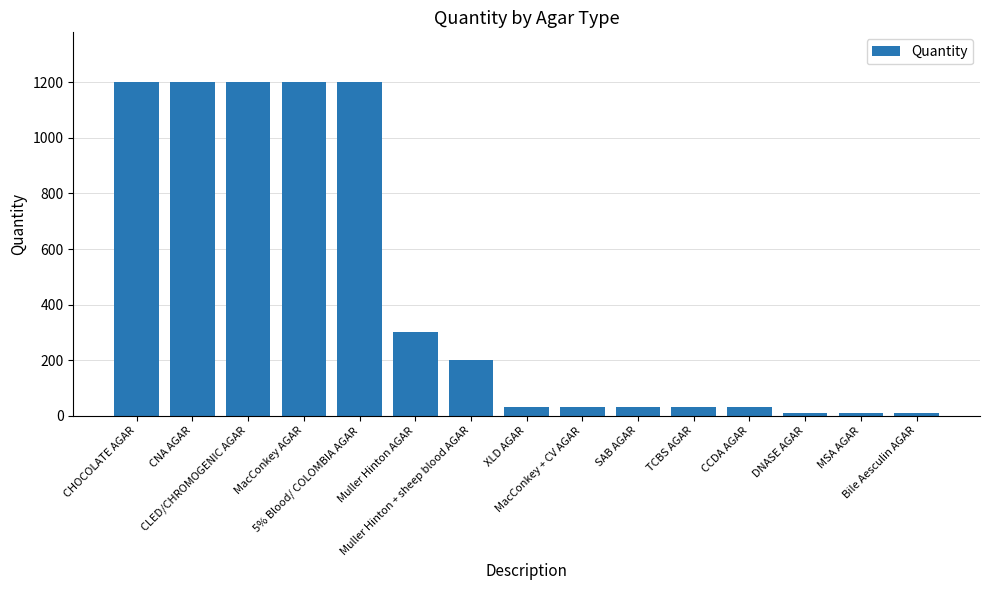

How many bars are there in total?

15